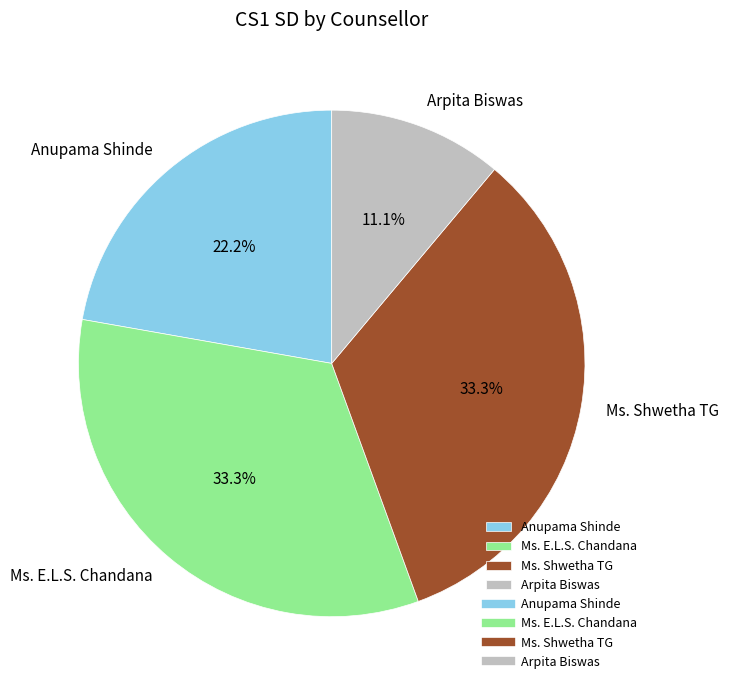

What is the smallest slice in the pie chart?

Arpita Biswas